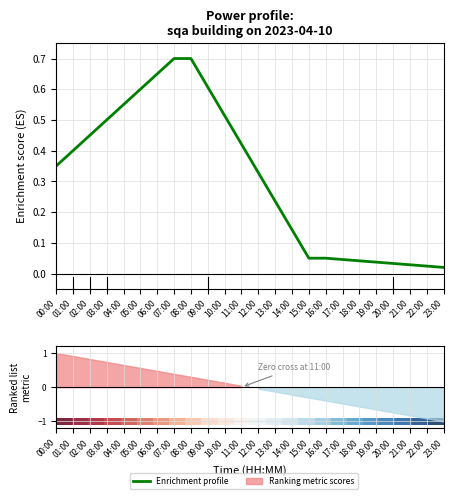

What is the label of the 12th point from the right?

12:00